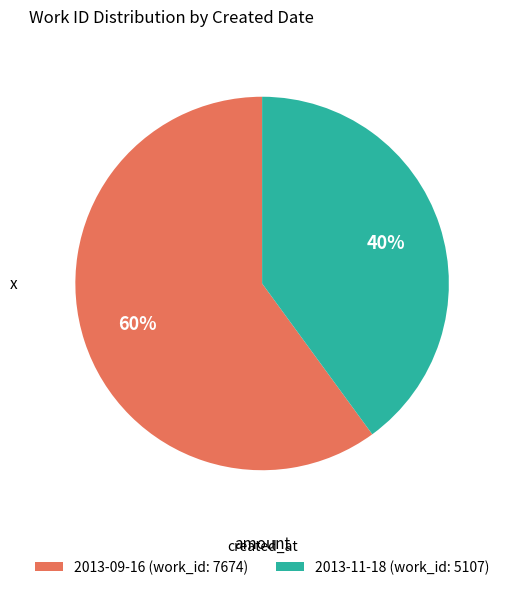

Is it true that 2013-09-16 is 60% of the pie?

True